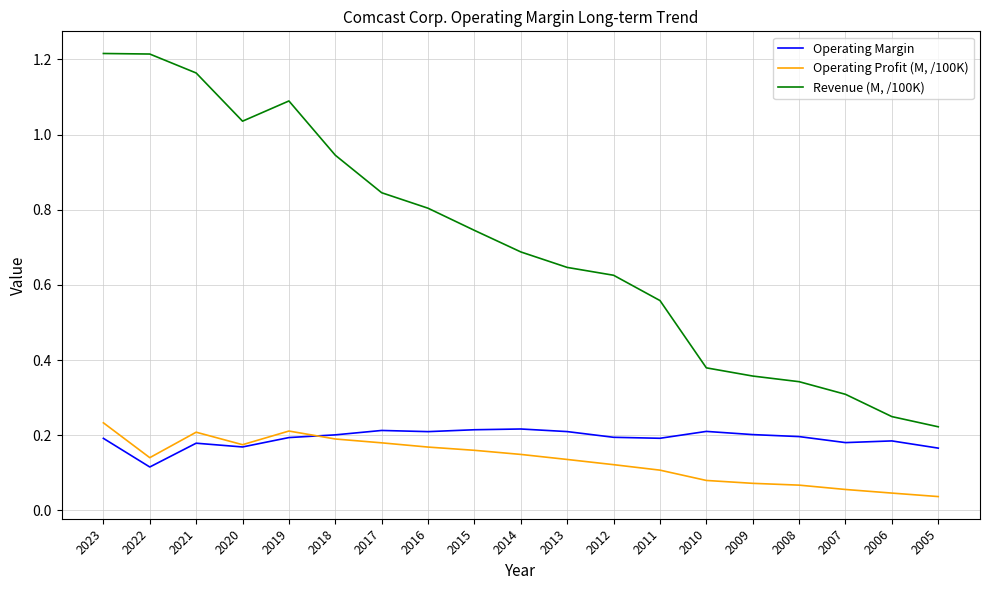

Which series has the largest total across all categories?

Revenue (M, /100K)